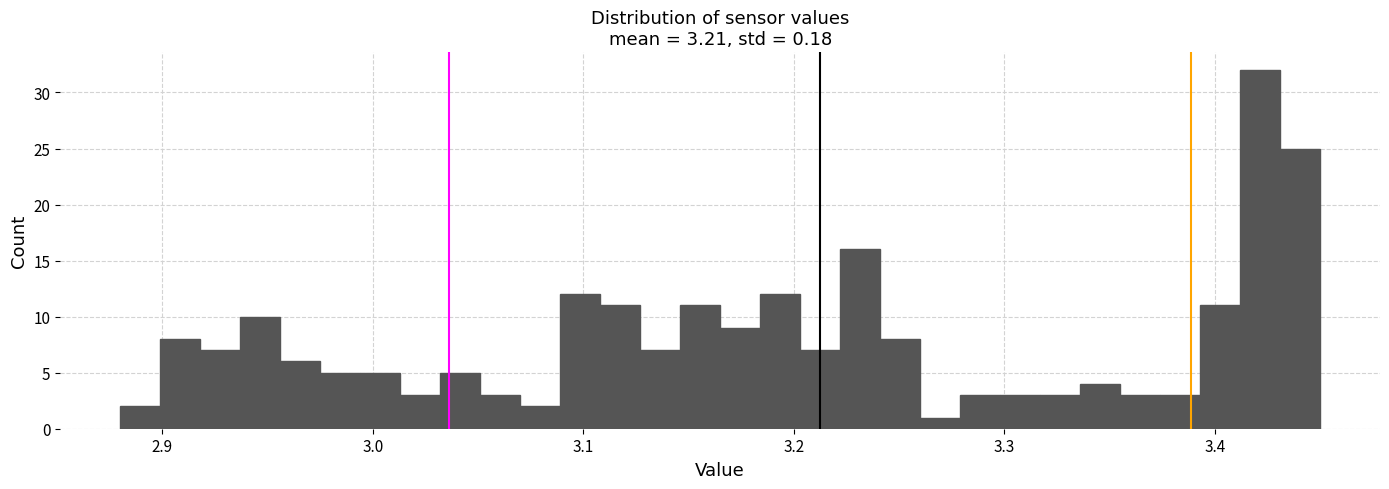

Around what value on the x-axis is the tallest bar? Give the approximate position of its centre, as read against the axis.

3.42